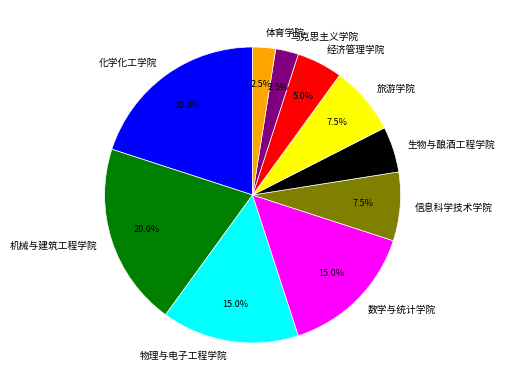

The 生物与酿酒工程学院 slice represents 5% of the pie. True or false?

True